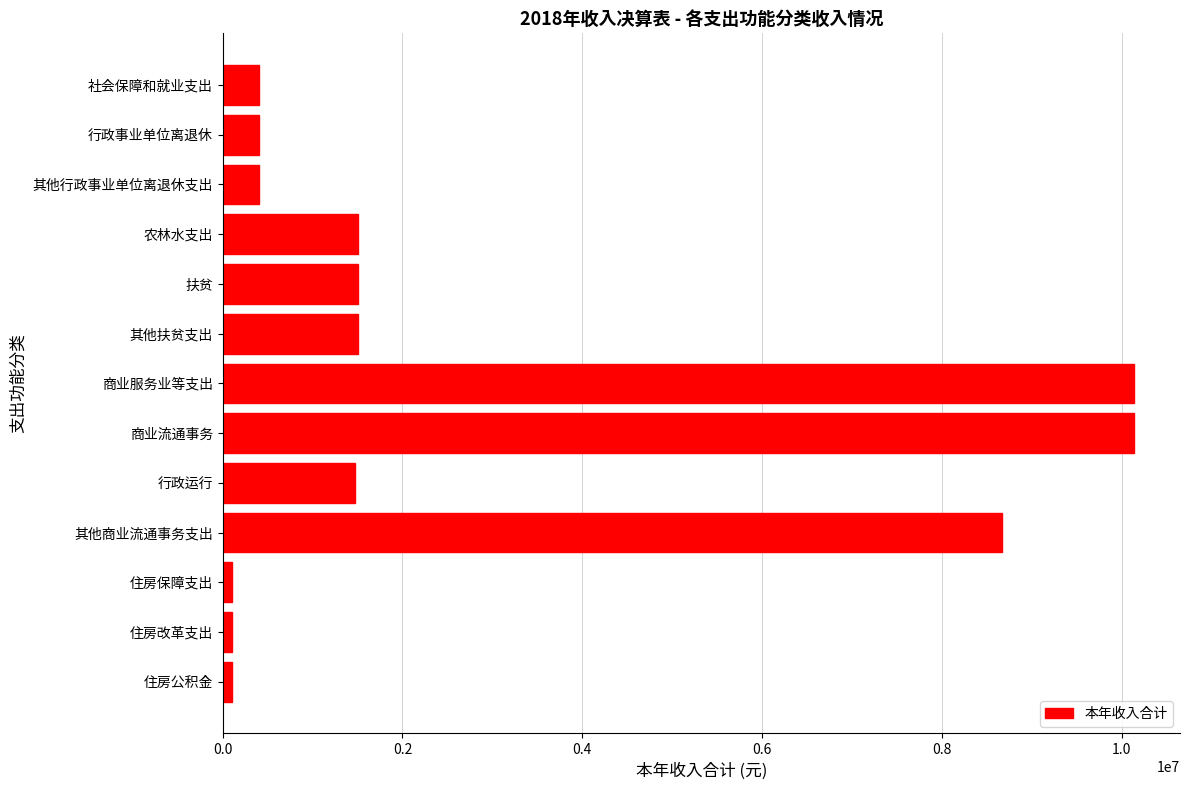

What is the minimum value shown in the chart?

107572.0